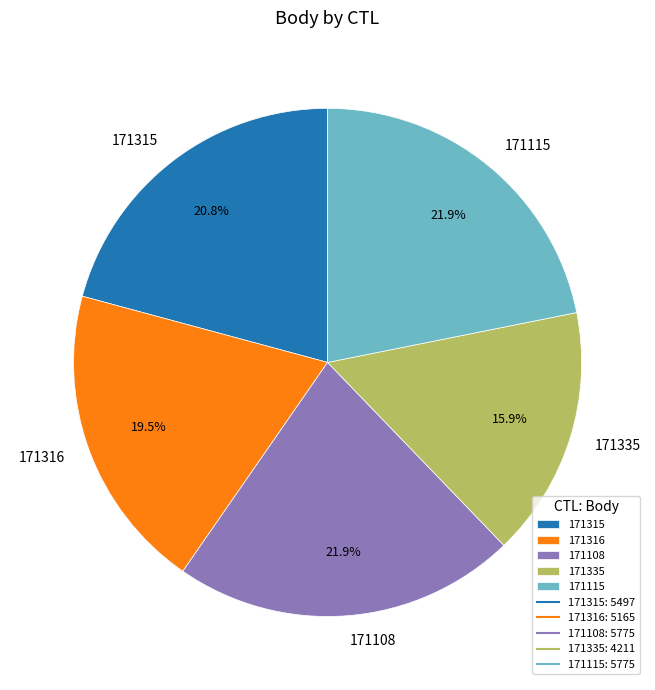

Which category has the smallest portion of the pie?

171335